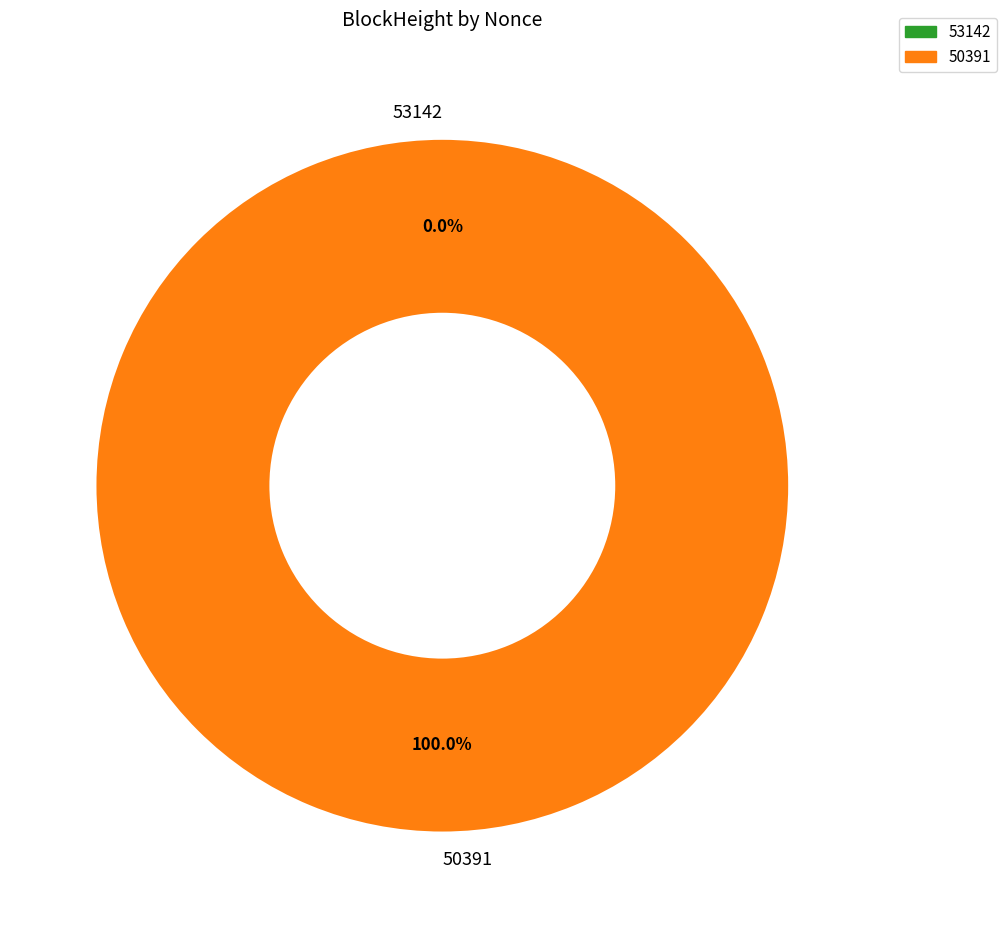

What is the largest slice in the pie chart?

50391